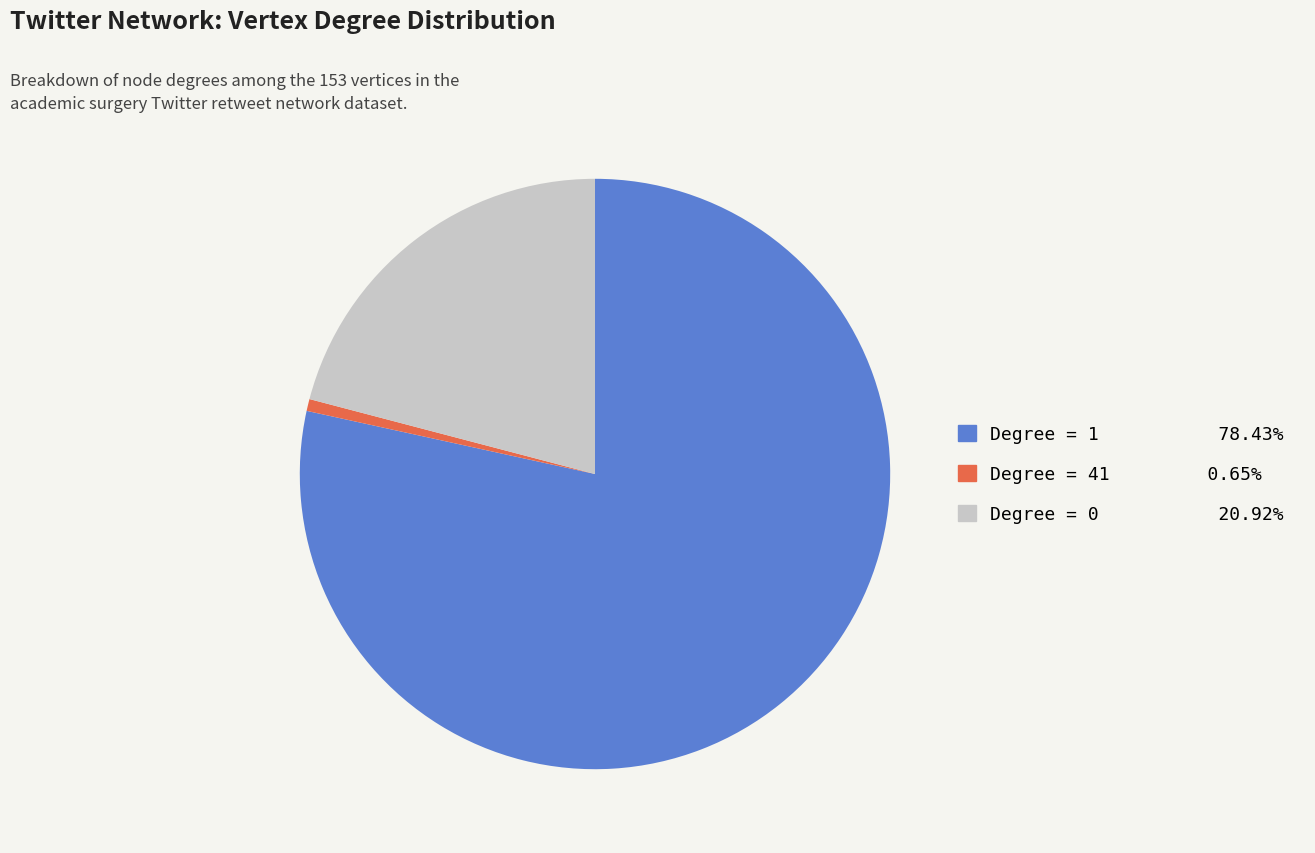

Is there a majority slice in this chart?

Yes